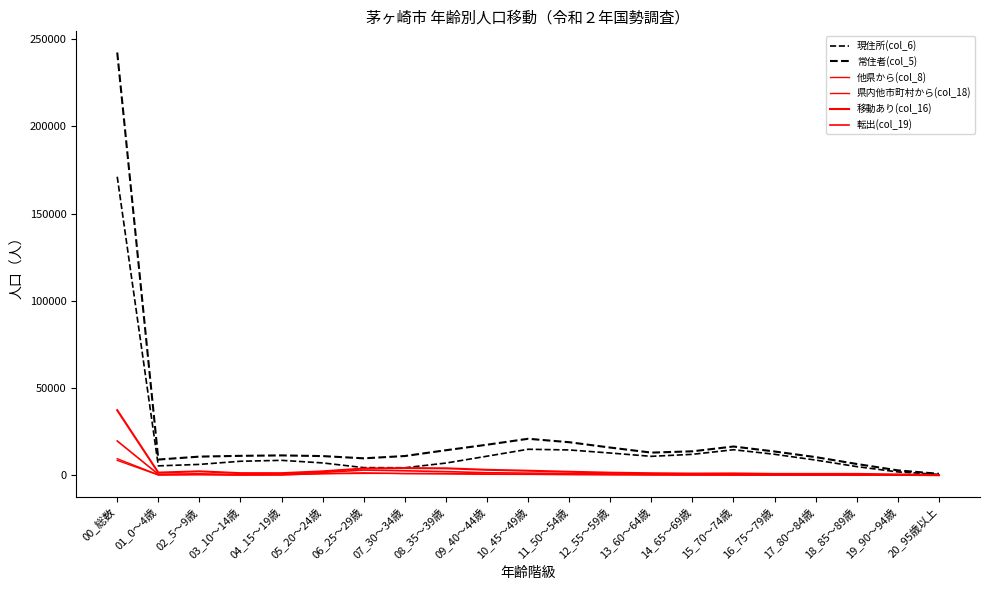

Rank the categories by 現住所(col_6) value from highest to lowest.

00_総数, 10_45～49歳, 15_70～74歳, 11_50～54歳, 12_55～59歳, 16_75～79歳, 14_65～69歳, 09_40～44歳, 13_60～64歳, 17_80～84歳, 04_15～19歳, 03_10～14歳, 05_20～24歳, 08_35～39歳, 02_5～9歳, 01_0～4歳, 18_85～89歳, 06_25～29歳, 07_30～34歳, 19_90～94歳, 20_95歳以上